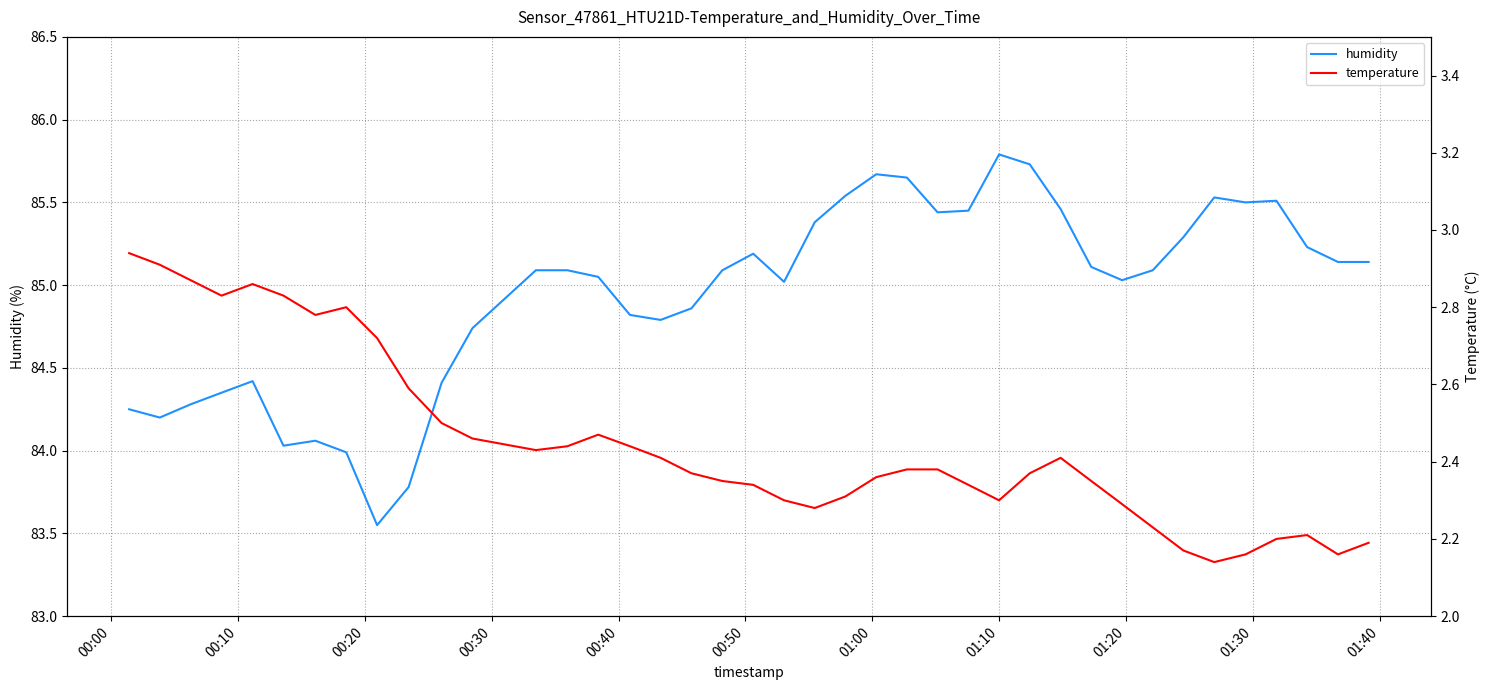

True or false: humidity and temperature intersect in this chart.

False